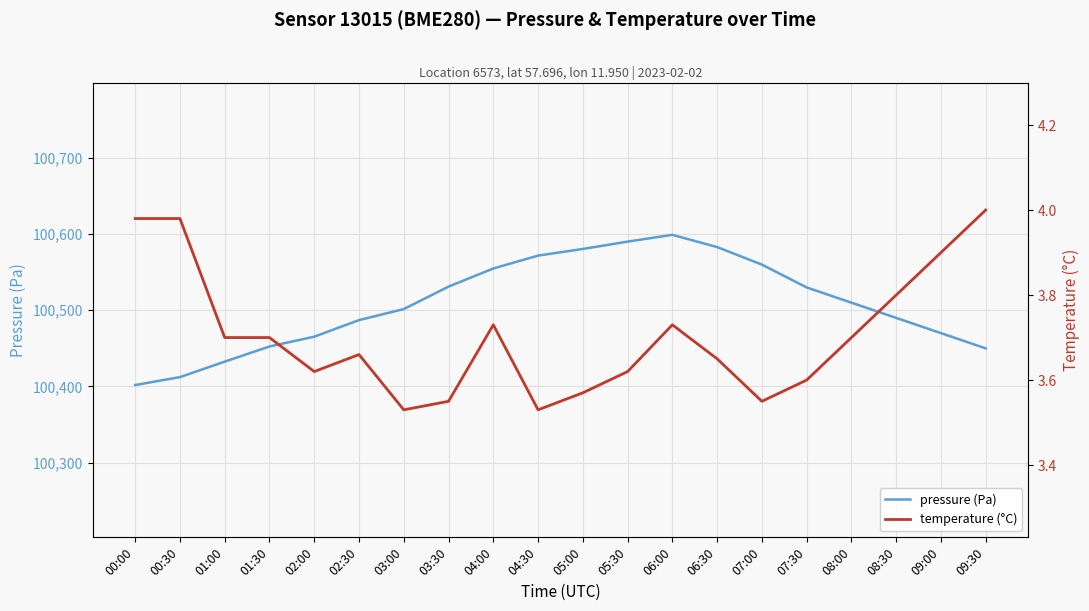

Reading left to right, extract all data points from this chart.

pressure (Pa): 00:00=100401.8	00:30=100412.2	01:00=100432.6	01:30=100452.5	02:00=100465.3	02:30=100487.1	03:00=100501.6	03:30=100531.1	04:00=100554.9	04:30=100571.8	05:00=100580.6	05:30=100590.2	06:00=100599.1	06:30=100583.0	07:00=100560.0	07:30=100530.0	08:00=100510.0	08:30=100490.0	09:00=100470.0	09:30=100450.0
temperature (°C): 00:00=4.0	00:30=4.0	01:00=3.7	01:30=3.7	02:00=3.6	02:30=3.7	03:00=3.5	03:30=3.5	04:00=3.7	04:30=3.5	05:00=3.6	05:30=3.6	06:00=3.7	06:30=3.6	07:00=3.5	07:30=3.6	08:00=3.7	08:30=3.8	09:00=3.9	09:30=4.0